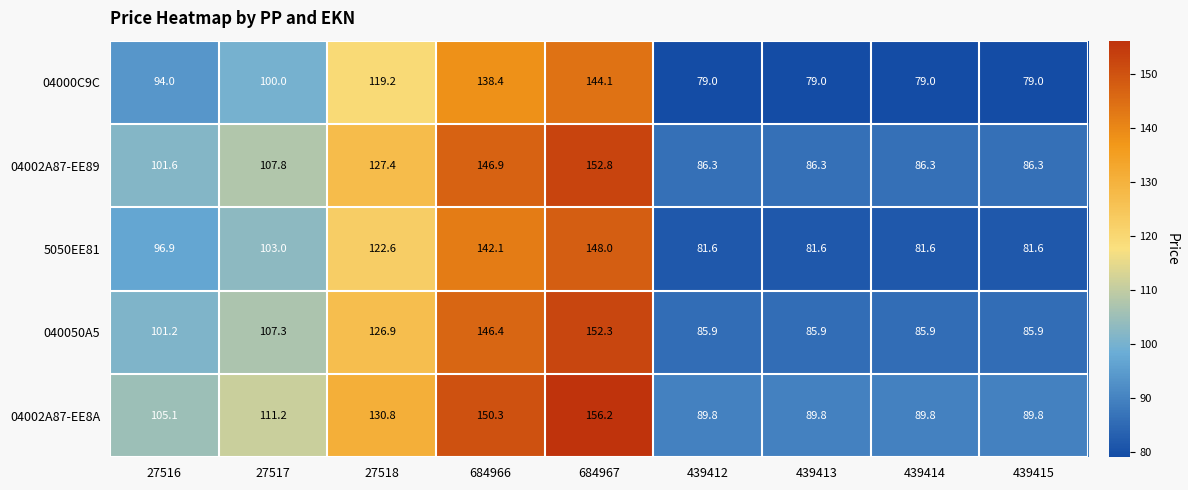

How many categories are shown in the chart?

9